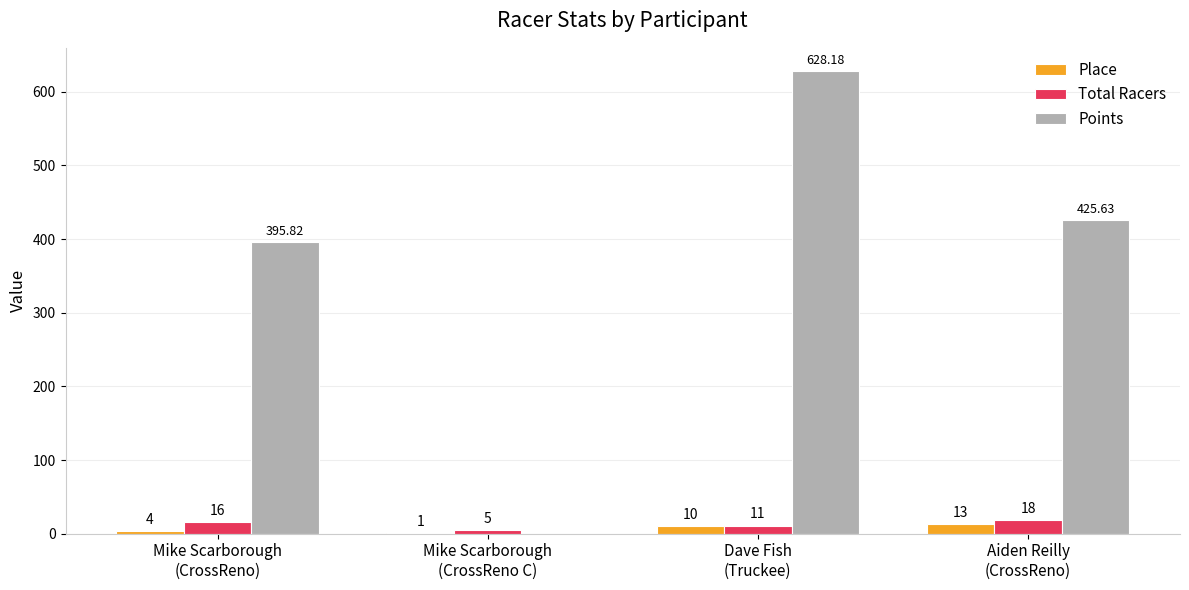

The Total Racers series shows 18.0 at Aiden Reilly
(CrossReno). True or false?

True